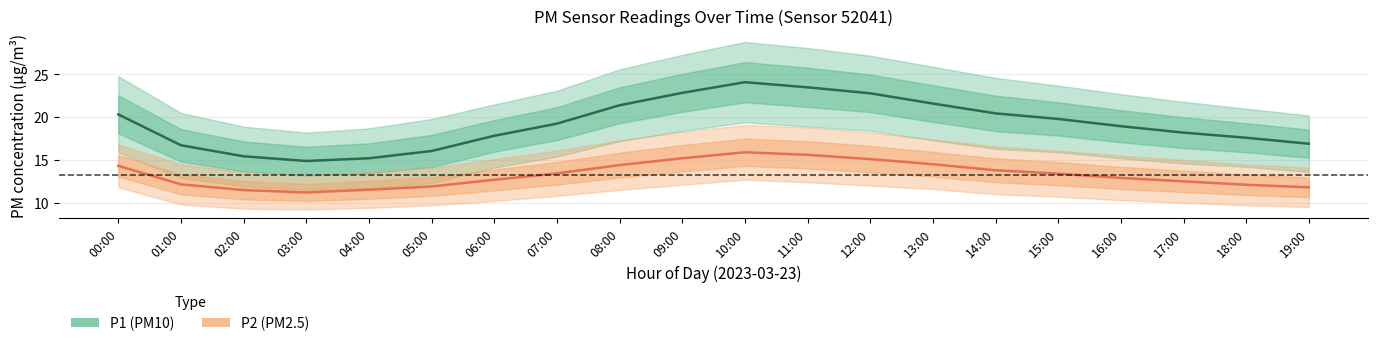

Read the P2 value at 14:00.

13.8